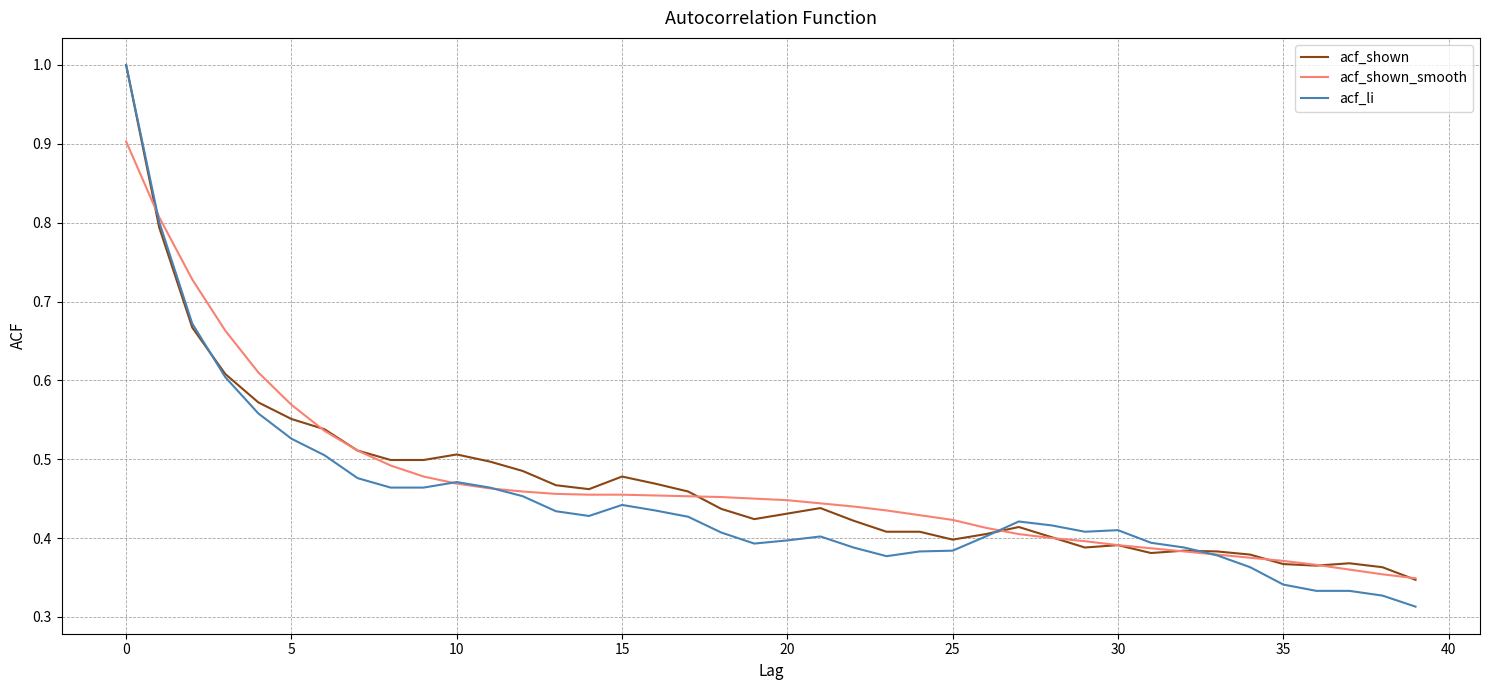

Which series has the largest range (max minus min)?

acf_li